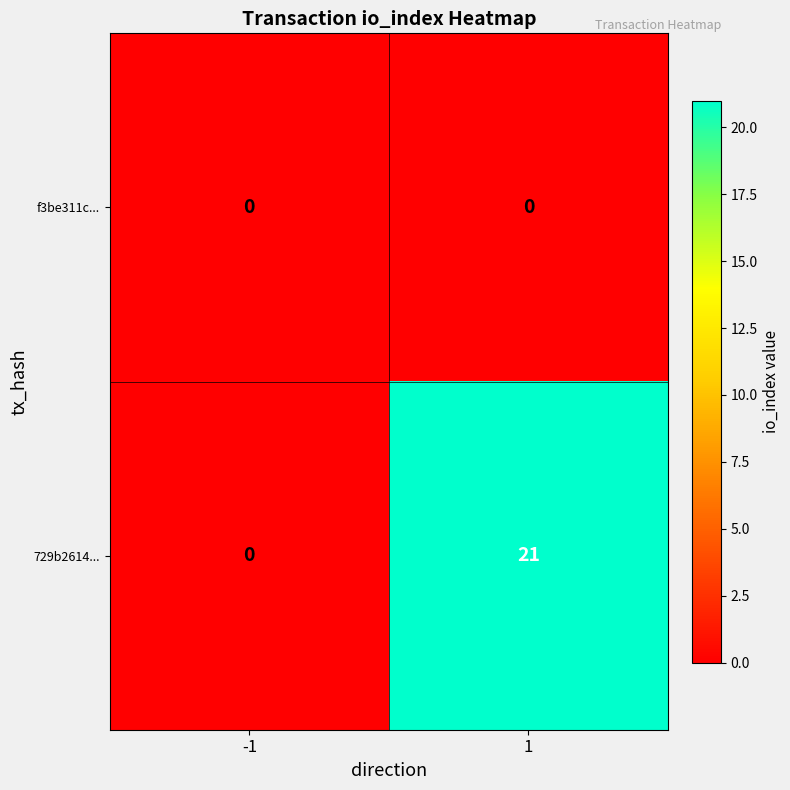

At how many categories does at least one series exceed 7?

1